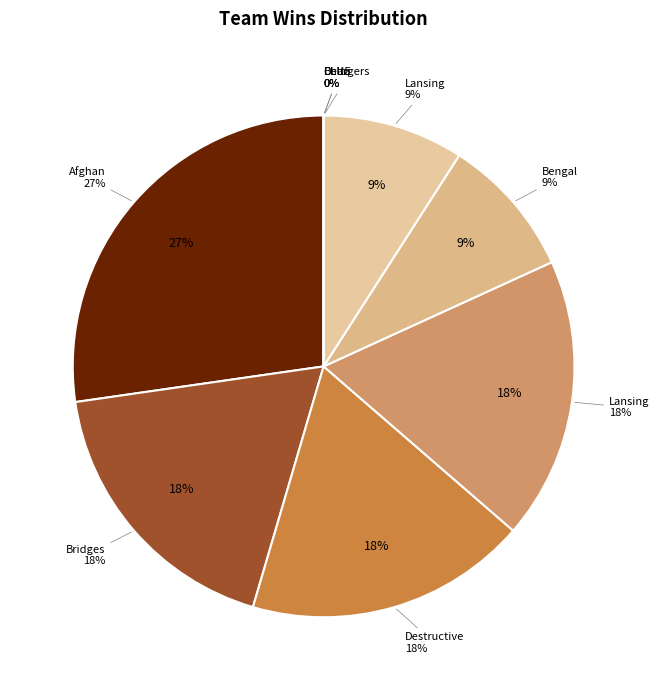

What percentage is the Lansing Lions slice, to the nearest percent?

18%